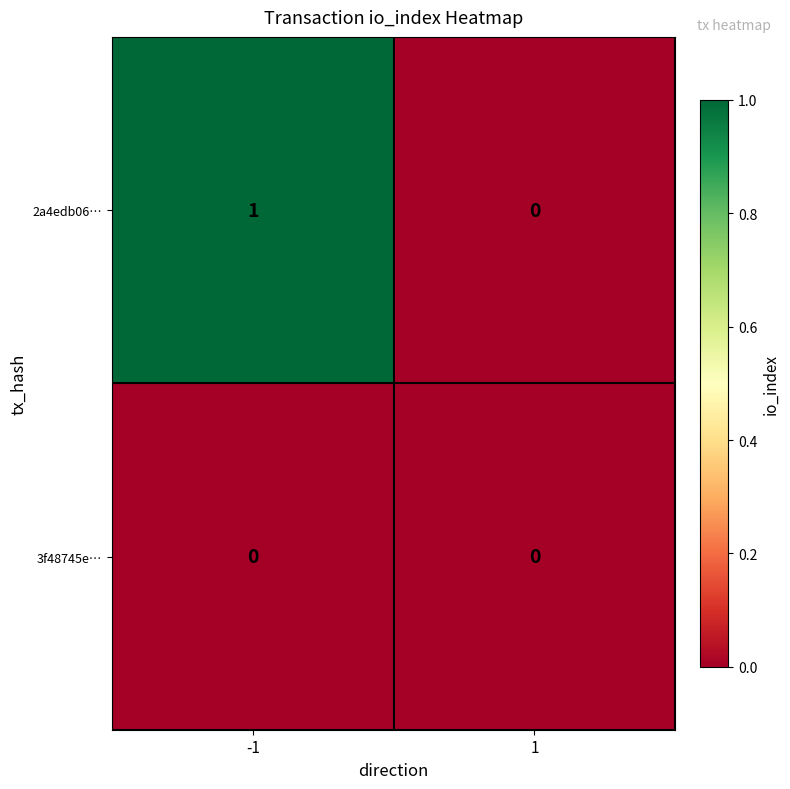

Which series has the largest total across all categories?

2a4edb06…